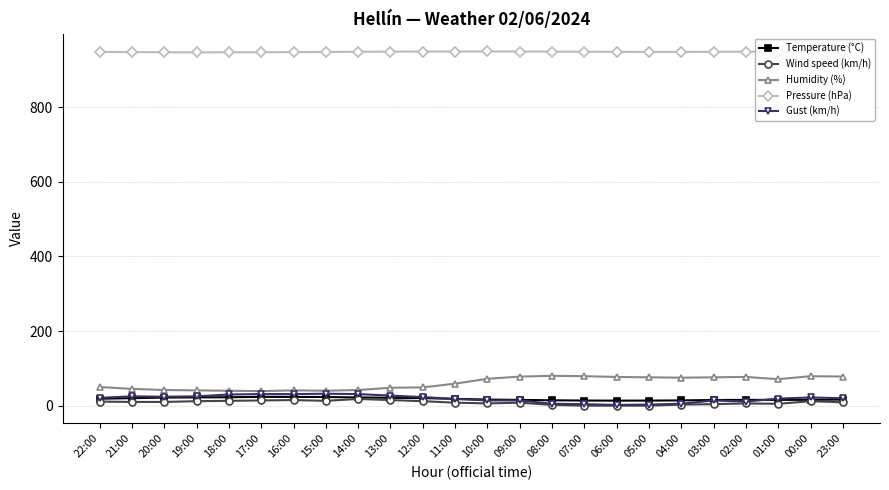

True or false: Humidity (%) and Temperature (°C) cross at least once.

False